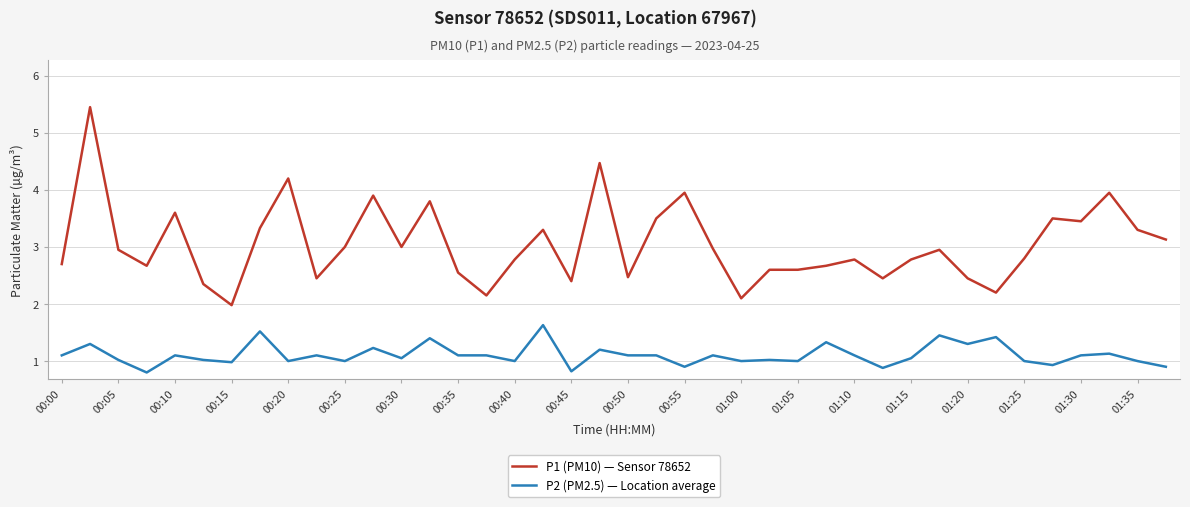

What is the minimum value shown in the chart?

0.8